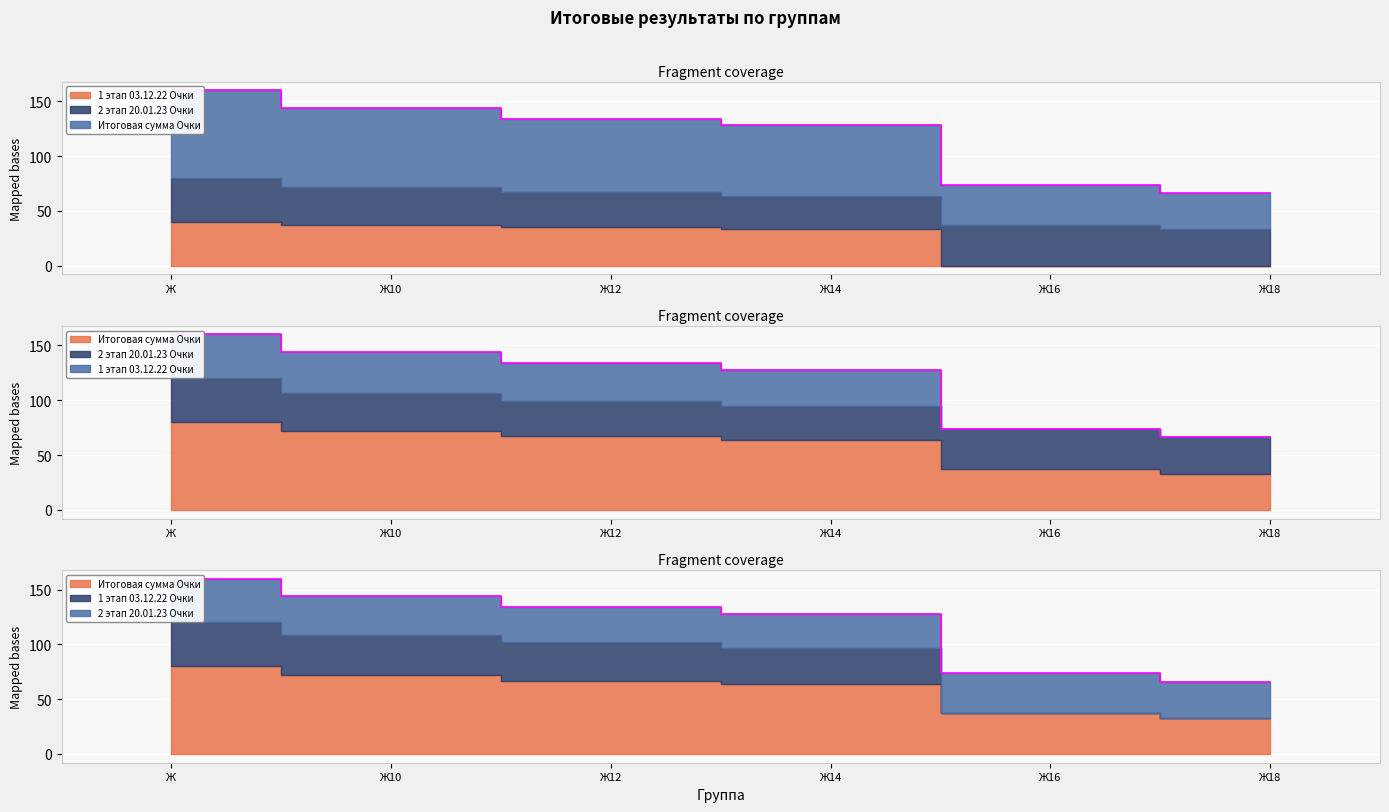

True or false: 1 этап 03.12.22 Очки and Итоговая сумма Очки cross at least once.

False